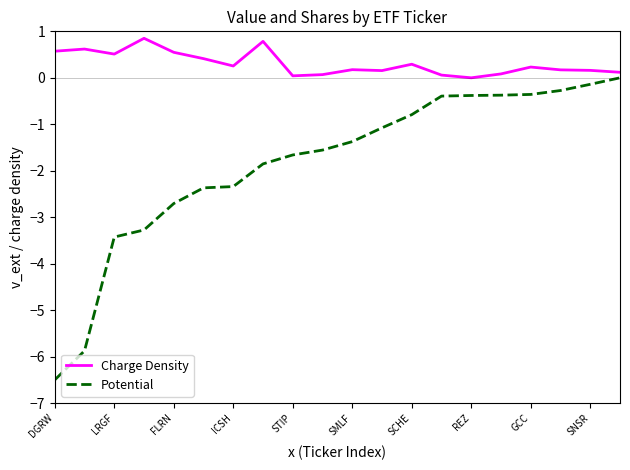

Which series has the largest total across all categories?

Charge Density